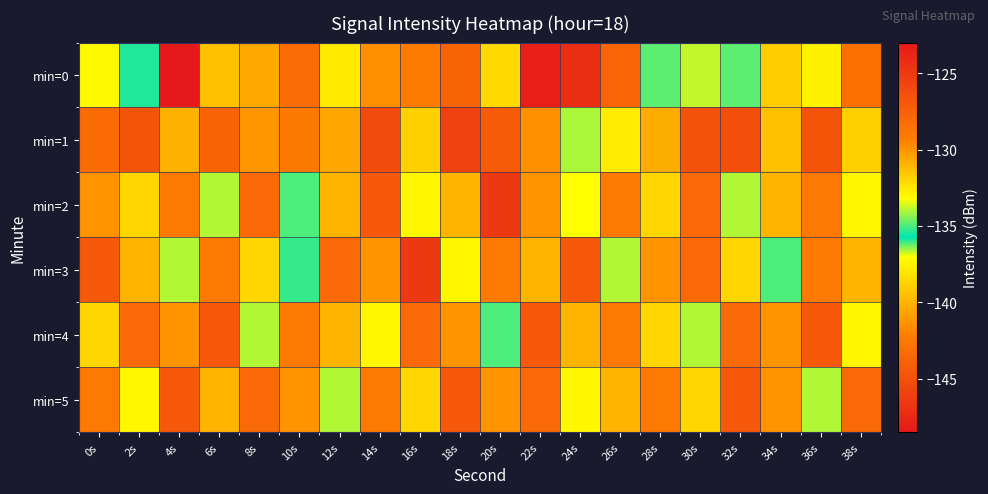

At which category does the chart reach its minimum across all series?

4s